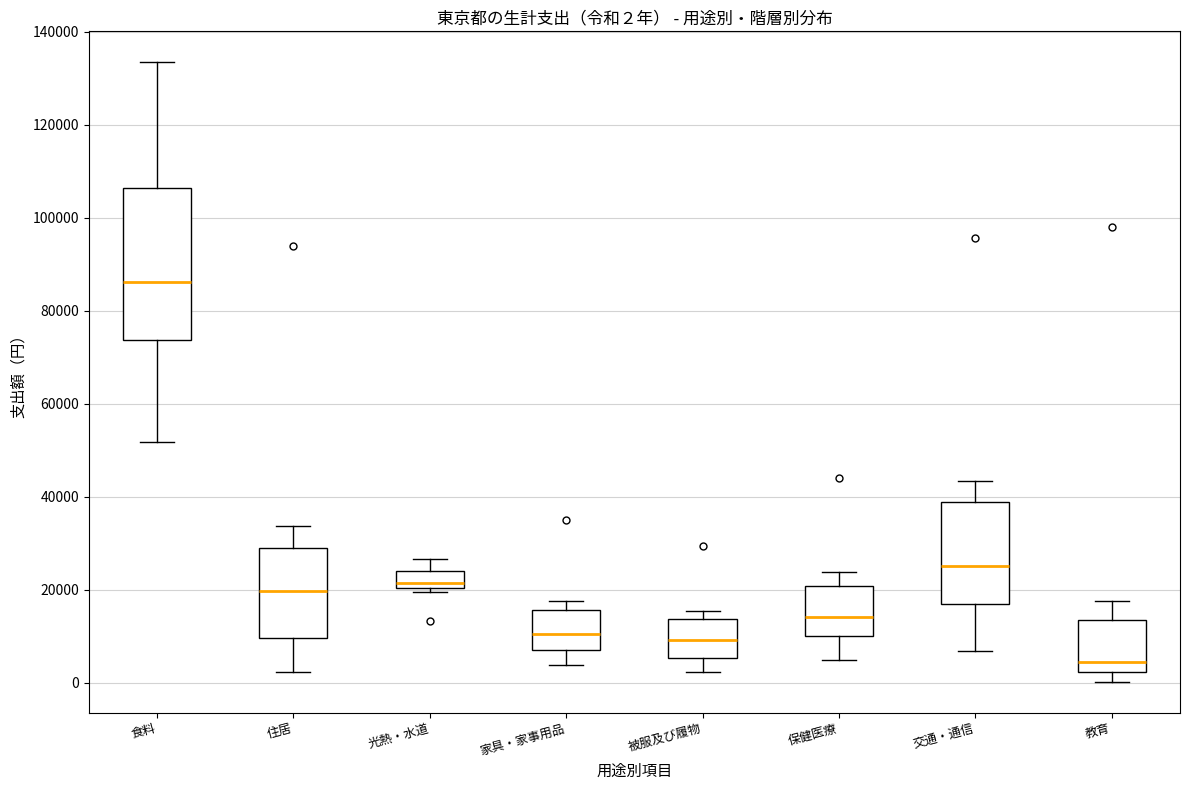

Which box's median line is the highest?

食料